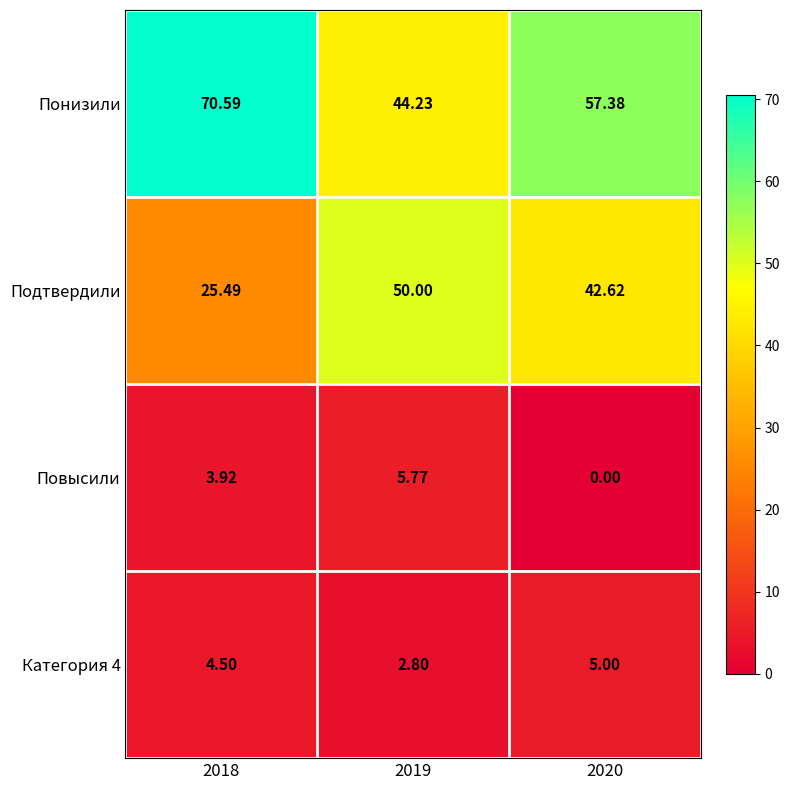

Between 2018 and 2020, which series saw the biggest shift?

Подтвердили